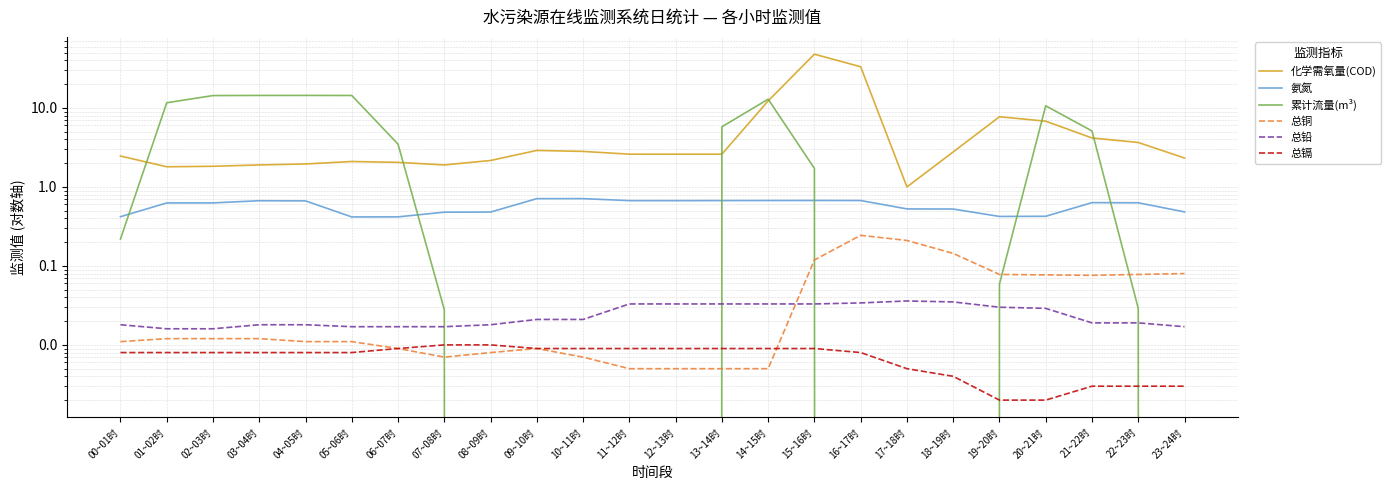

What is the lowest value of the 氨氮 series?

0.4